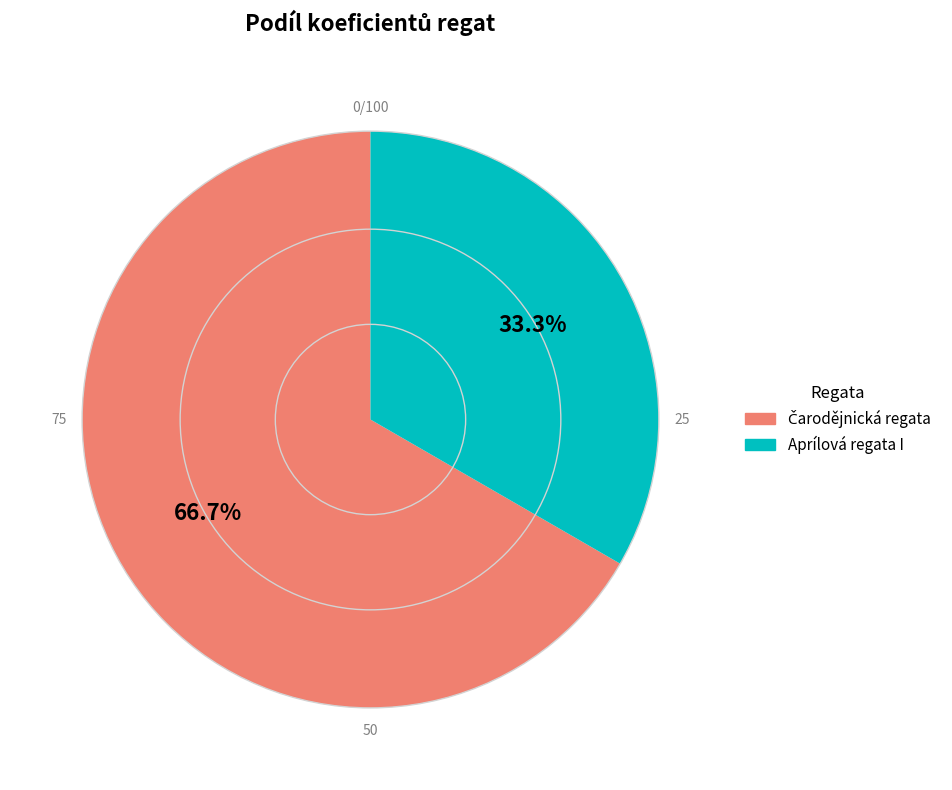

Which category has the smallest portion of the pie?

Aprílová regata I